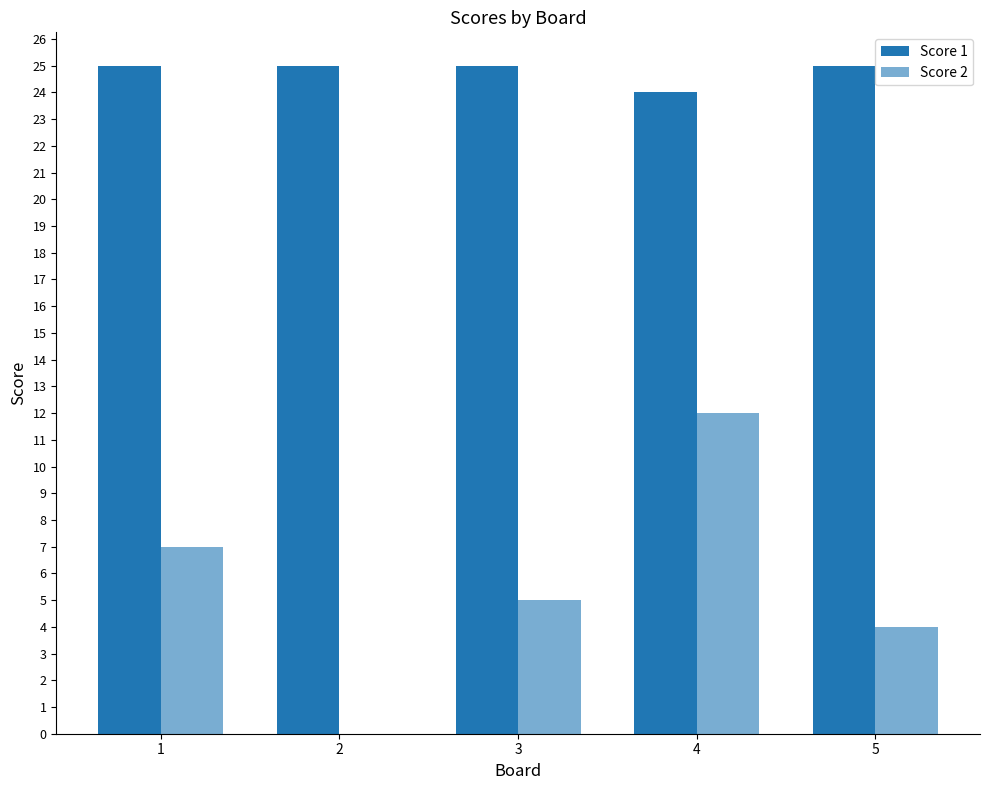

Between 2 and 3, which is larger?

2